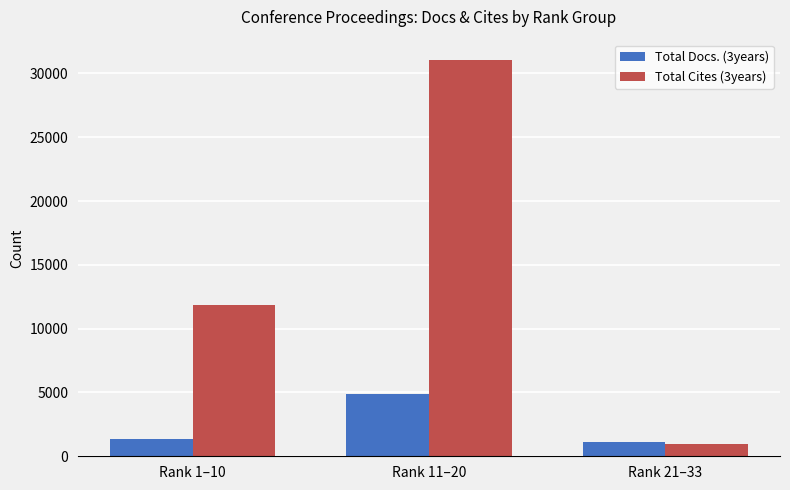

Where is Total Docs. (3years) nearest to the value 3007?

Rank 1–10